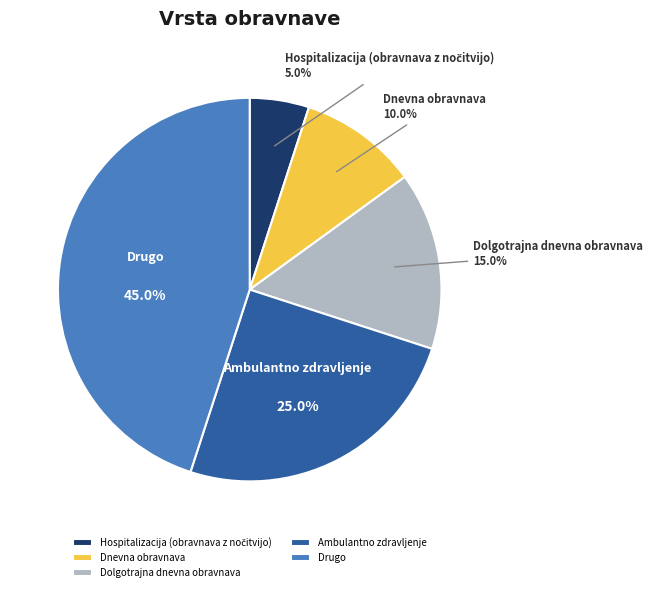

Is Dnevna obravnava the majority of the pie?

No